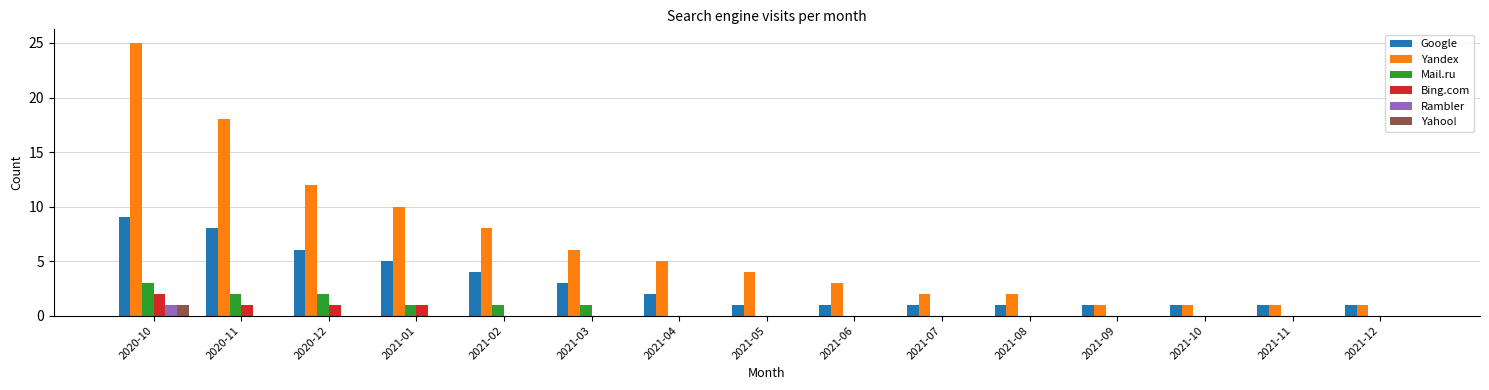

The value of Bing.com at 2021-01 is 1. True or false?

True